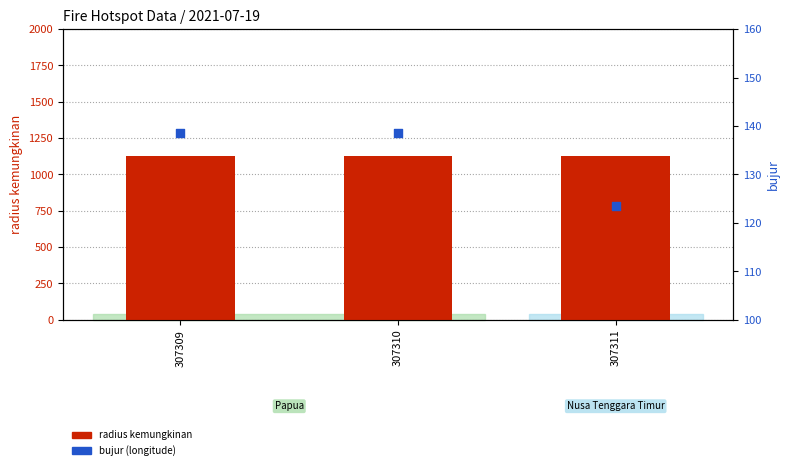

At which category is the sum across all series the highest?

307309